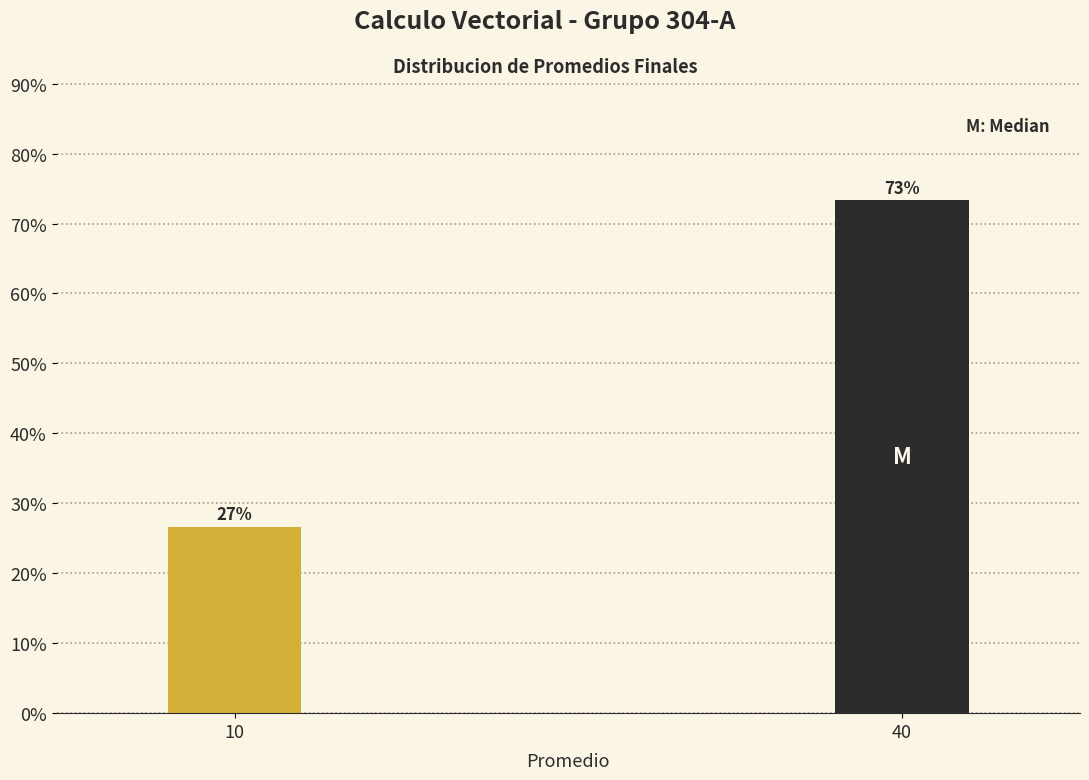

Approximately how many times larger is the value at 10 compared to 40?

0.4